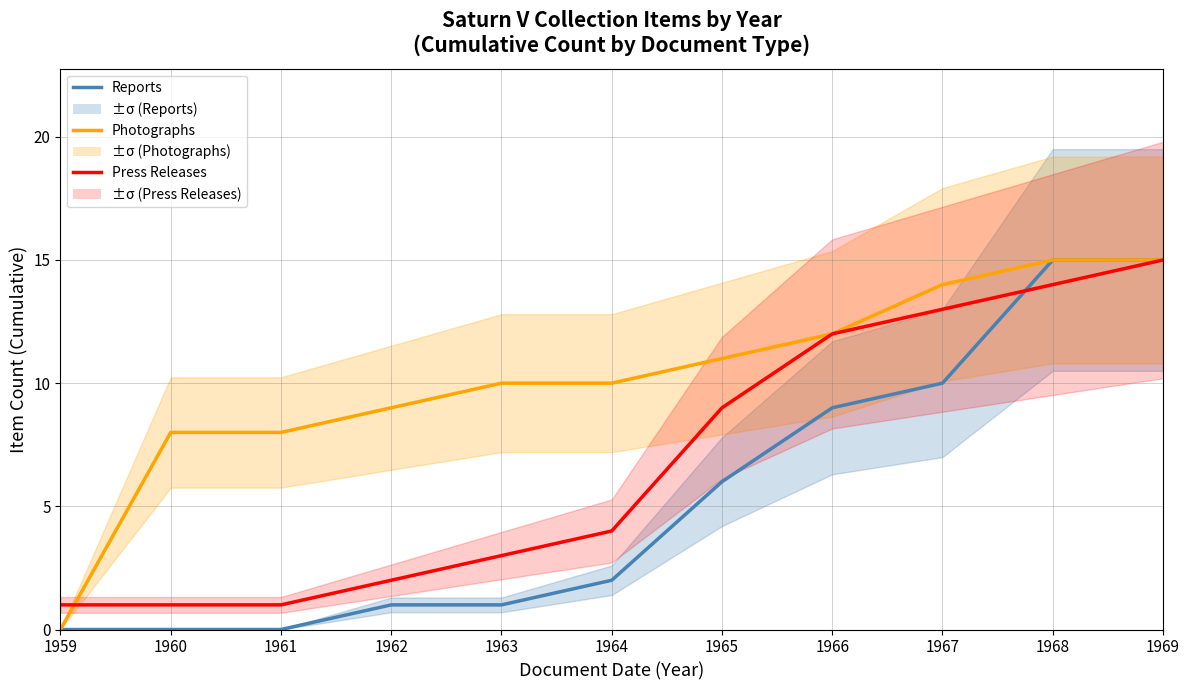

True or false: Reports has more than 2 interior local peaks.

False